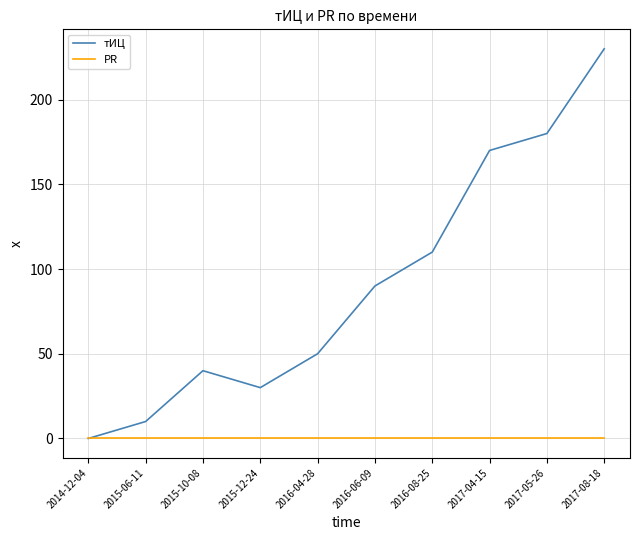

Is this an area chart (filled region under the line)?

No